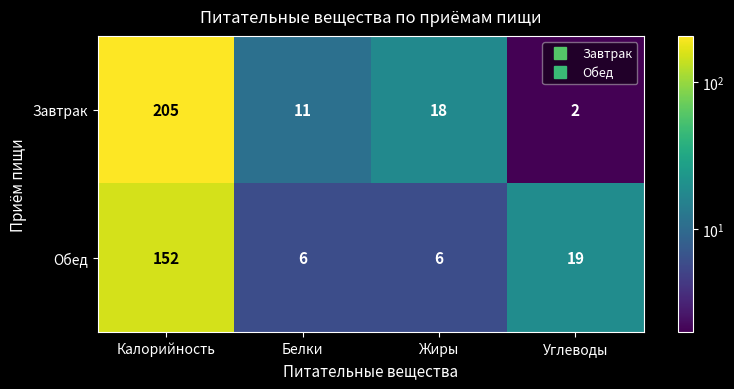

At which category does the chart reach its peak across all series?

Калорийность